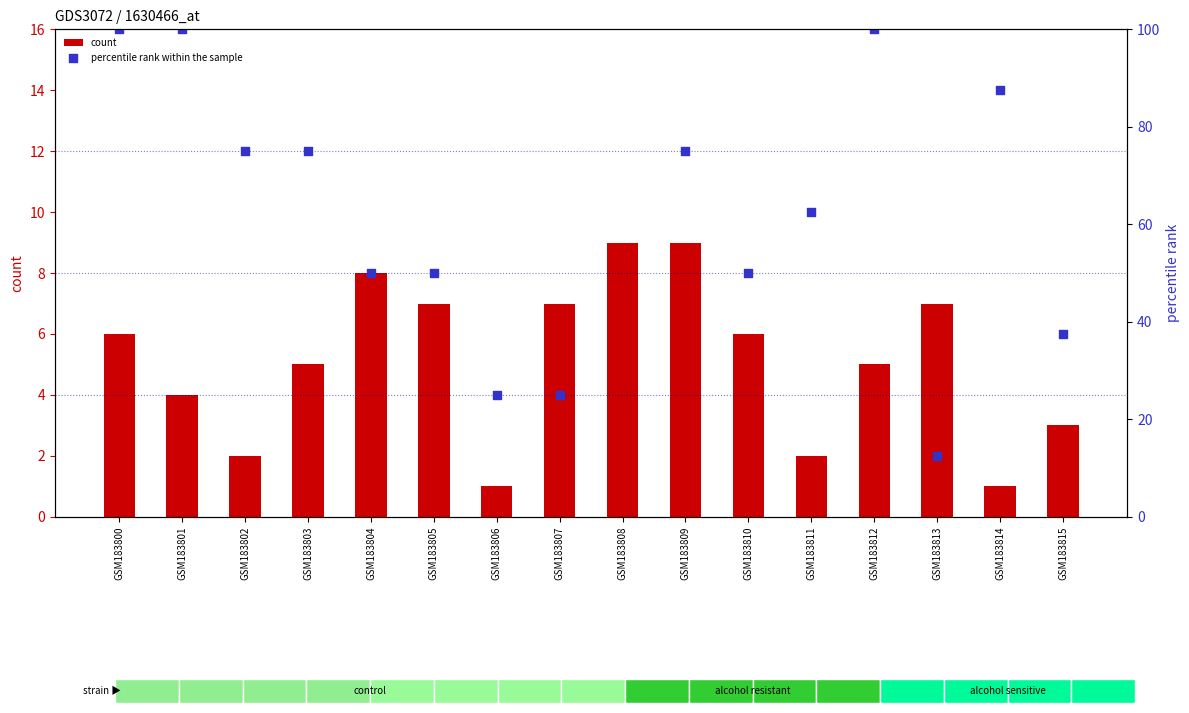

Which series contains the highest Y value?

percentile rank within the sample